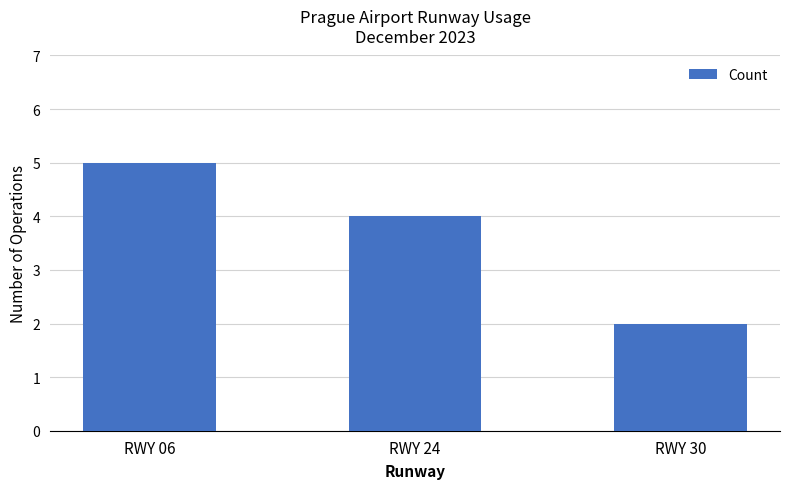

What is the difference between the values at RWY 30 and RWY 24?

2